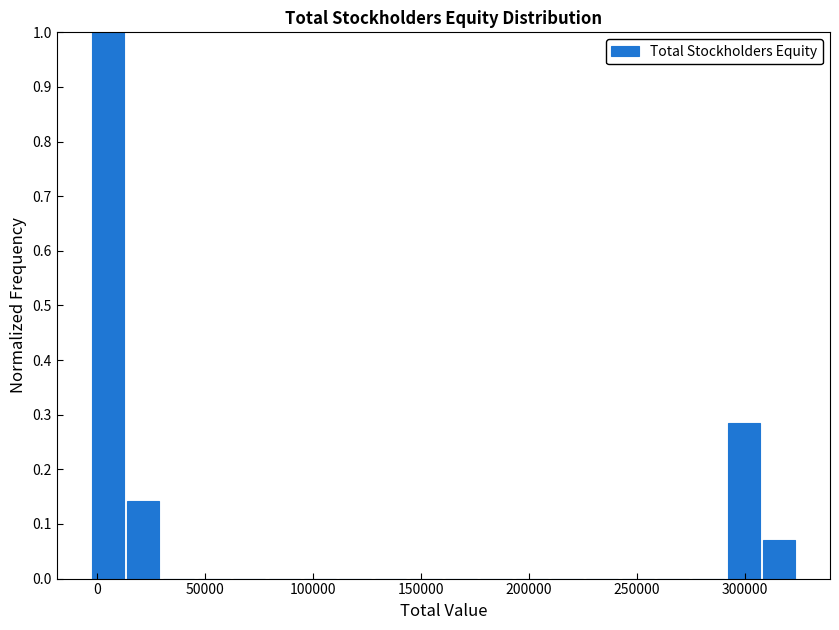

Read against the x-axis, roughly where is the centre of the tallest bar?

5000